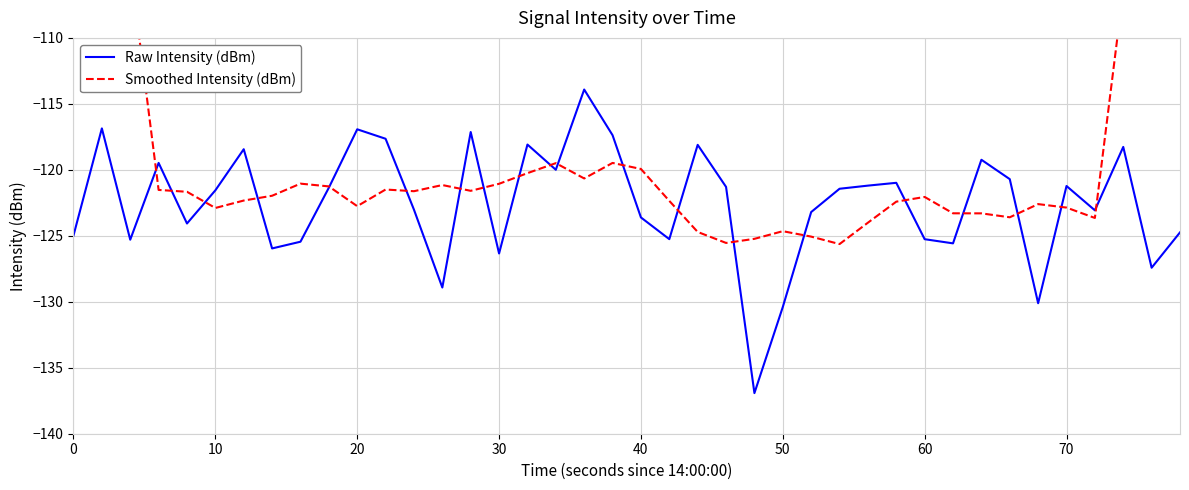

What is the maximum value for Raw Intensity (dBm)?

-113.9